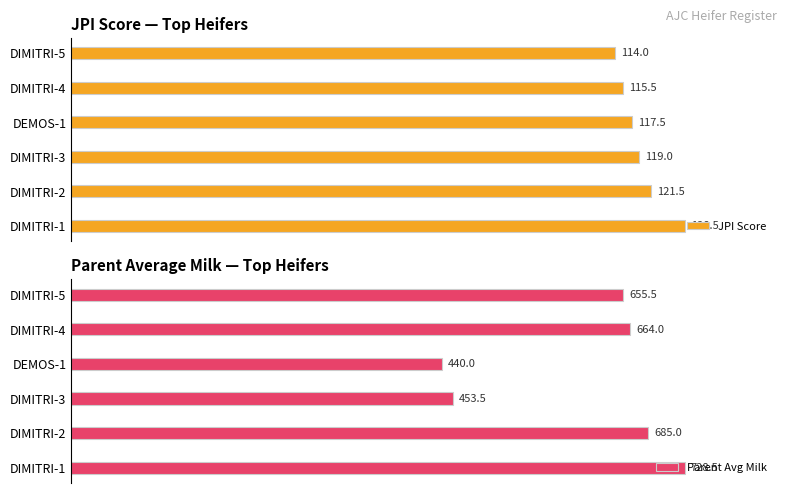

Which series changed the most between DIMITRI-1 and DIMITRI-5?

JPI Score